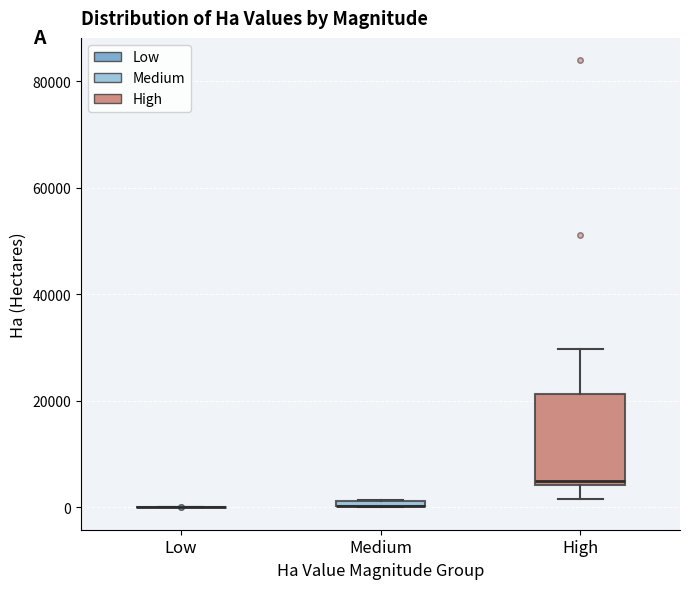

Which box is the tallest, from its lower edge to its upper edge?

High